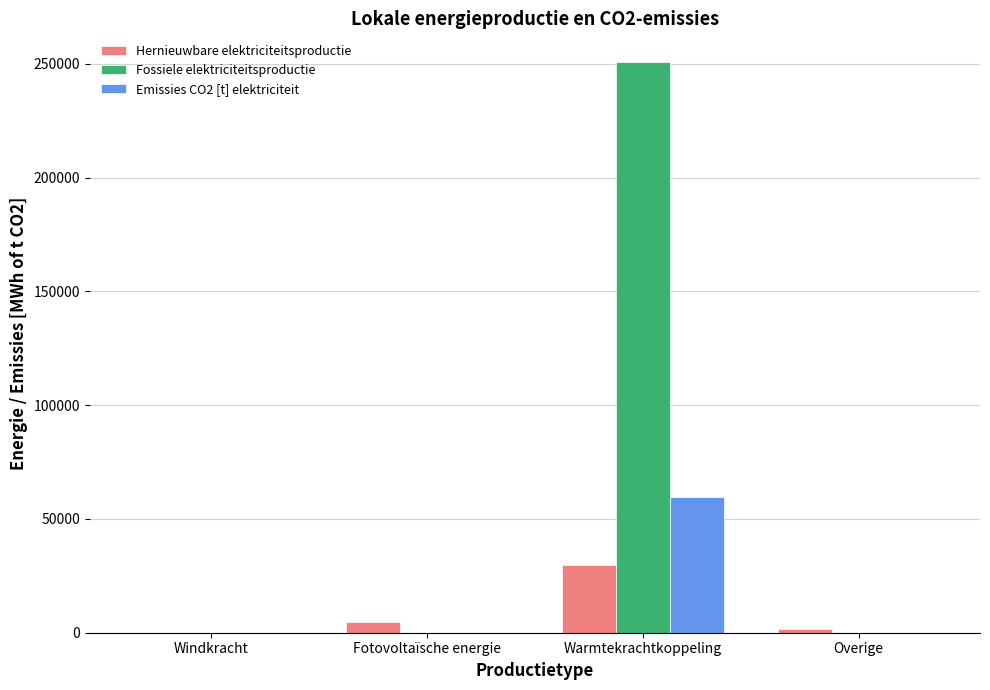

What is the approximate value of Fossiele elektriciteitsproductie at Warmtekrachtkoppeling?

250803.0